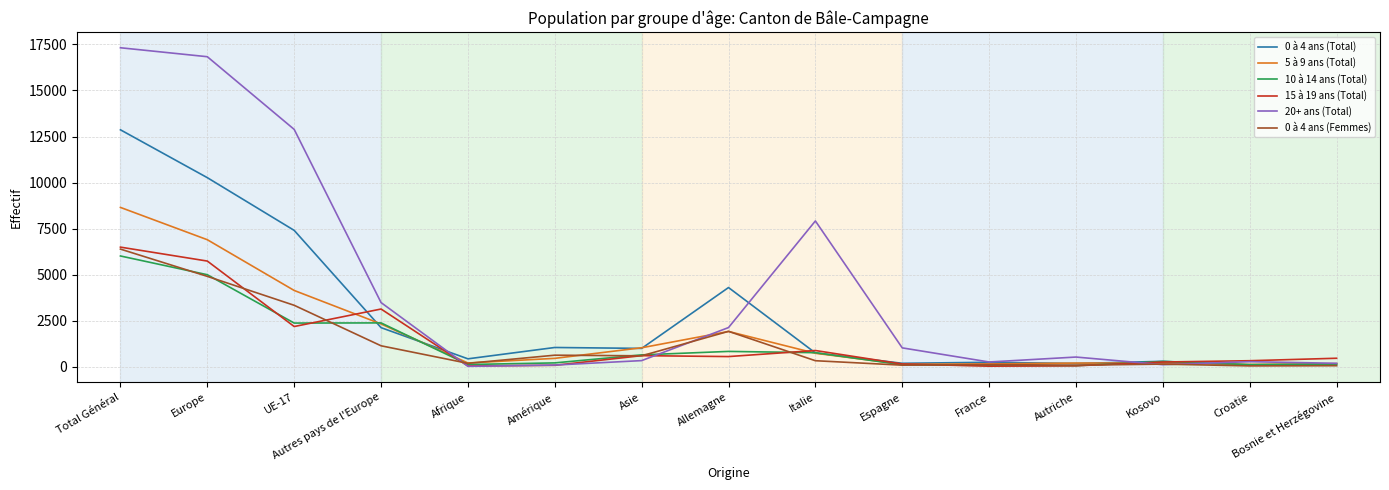

True or false: 10 à 14 ans (Total) has more than 2 interior local peaks.

True